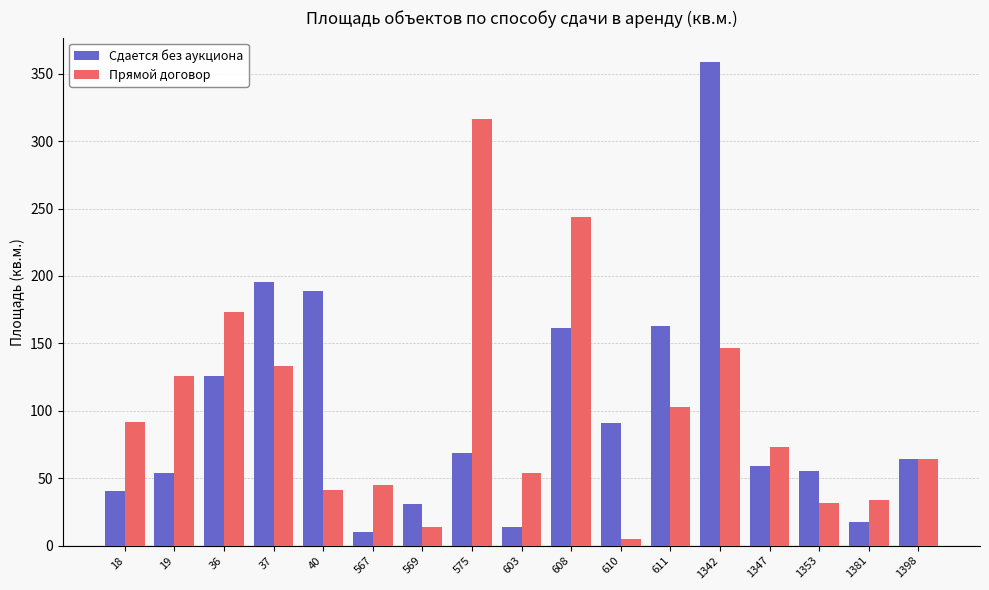

What is the difference between the Сдается без аукциона values at 1347 and 18?

18.7